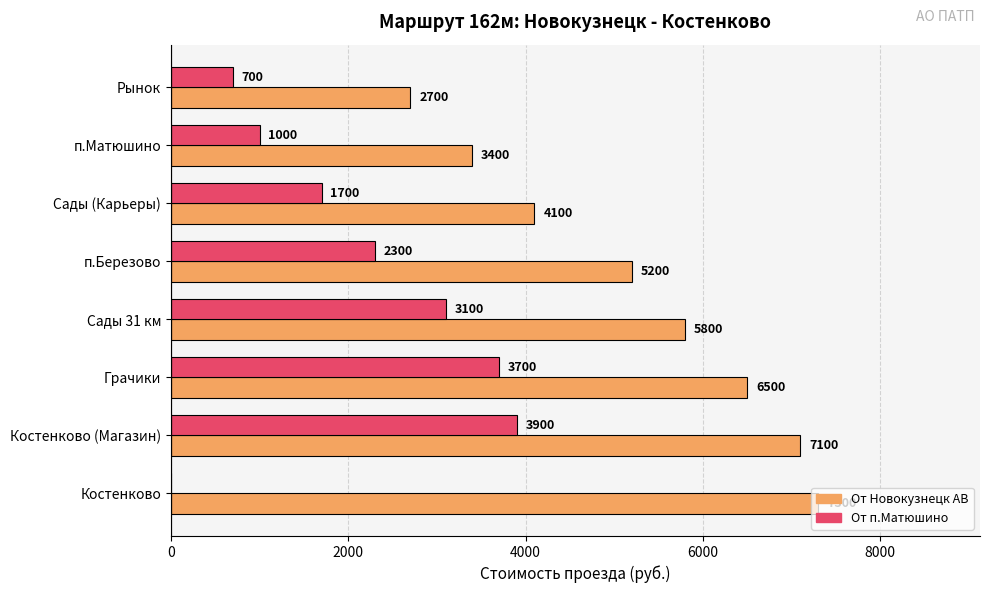

What is the total value across all series at Сады 31 км?

8900